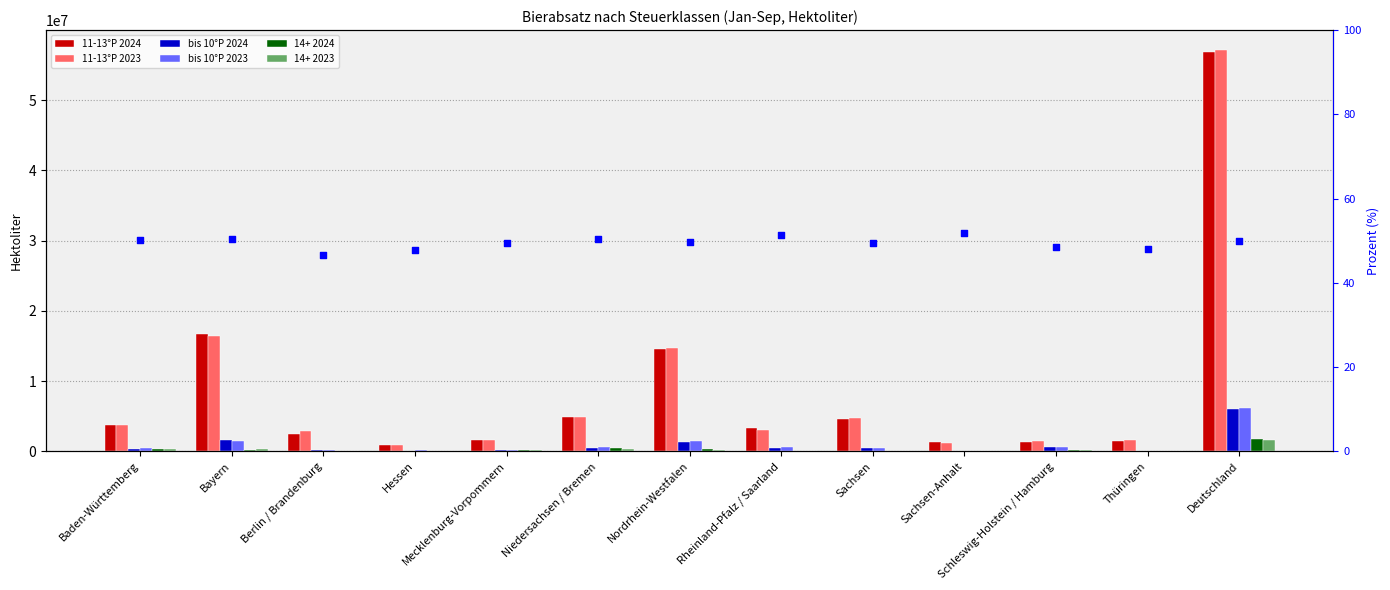

What are all the series names shown in the legend?

11_bis_13_2024, 11_bis_13_2023, bis_10_2024, bis_10_2023, 14_und_darueber_2024, 14_und_darueber_2023